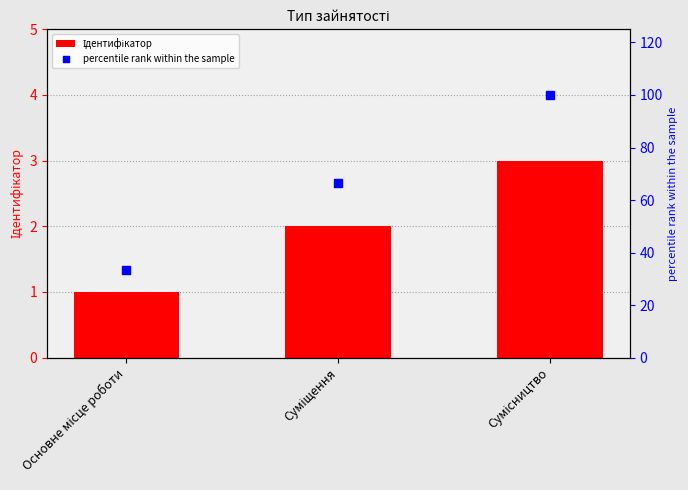

At how many categories does at least one series exceed 6?

3